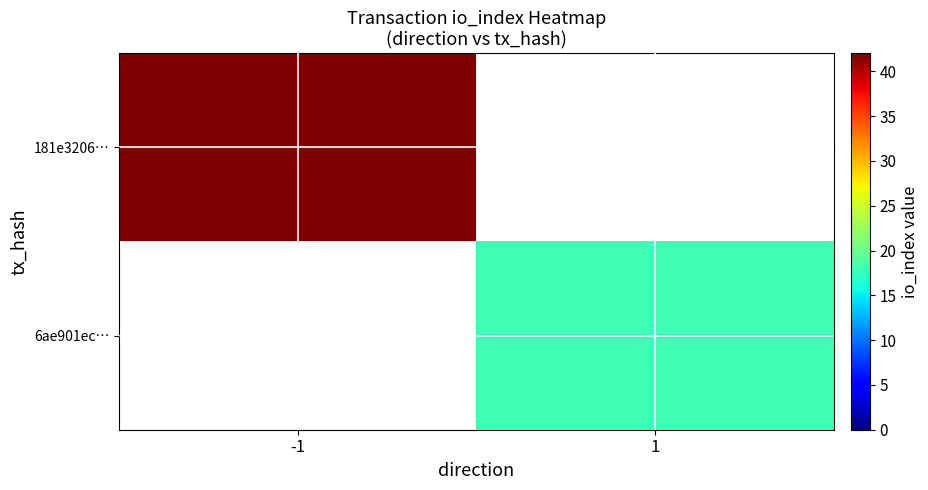

At how many categories does at least one series exceed 32?

1